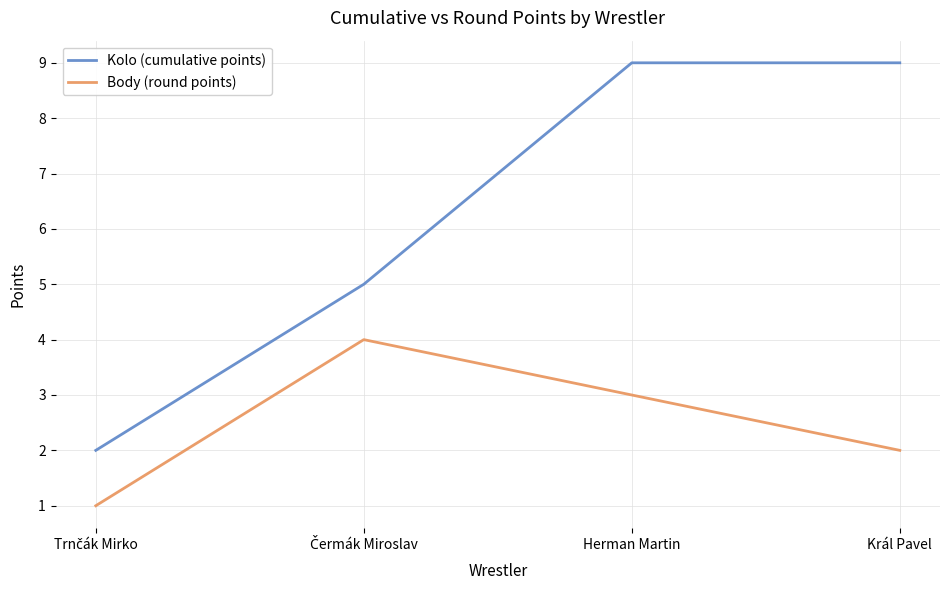

True or false: Body (round points) has more than 0 points higher than both neighbors.

True